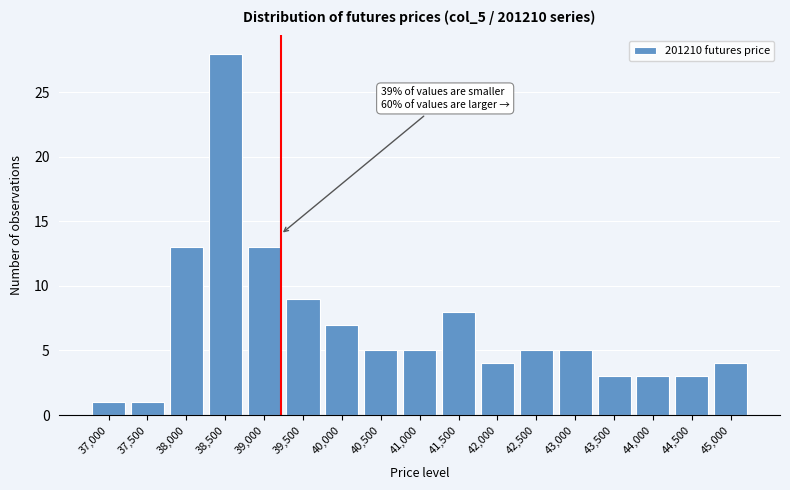

Reading right to left, transcribe all the data shown in this chart.

45,000=4	44,500=3	44,000=3	43,500=3	43,000=5	42,500=5	42,000=4	41,500=8	41,000=5	40,500=5	40,000=7	39,500=9	39,000=13	38,500=28	38,000=13	37,500=1	37,000=1